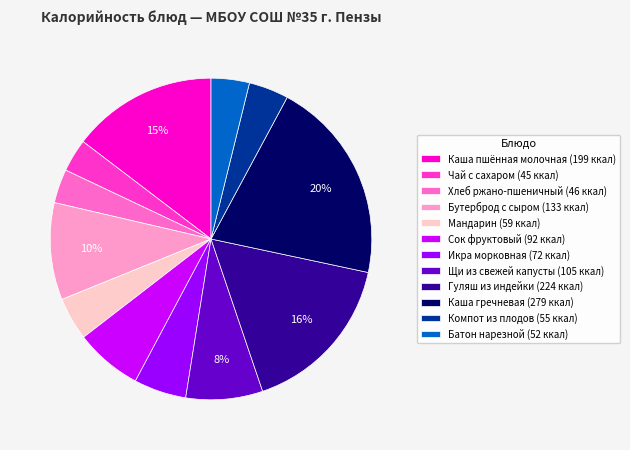

What percentage is the Икра морковная slice, to the nearest percent?

5%